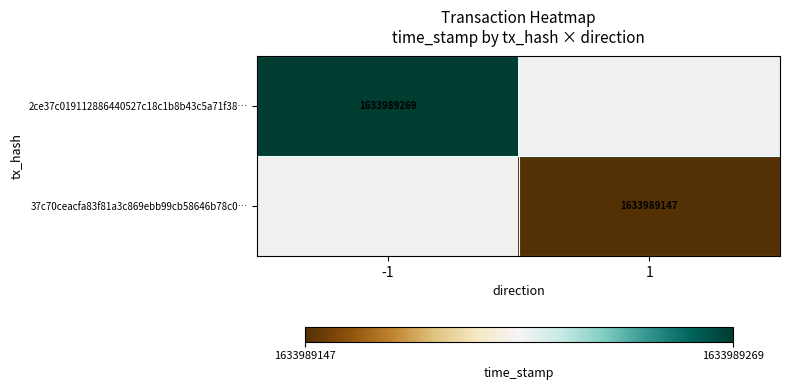

The 37c70ceacfa83f81a3c869ebb99cb58646b78c0… series shows 433111152 at 1. True or false?

False